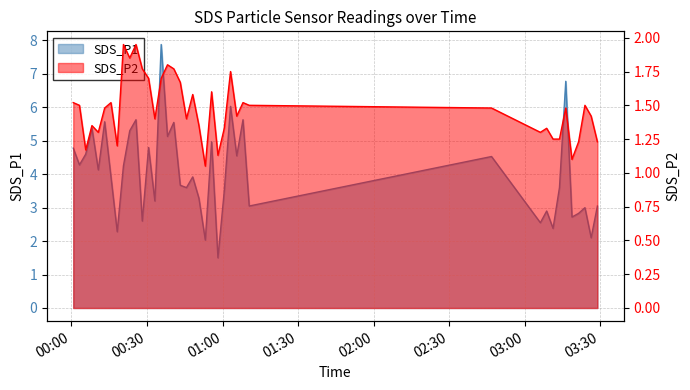

How many lines are shown in the chart?

2